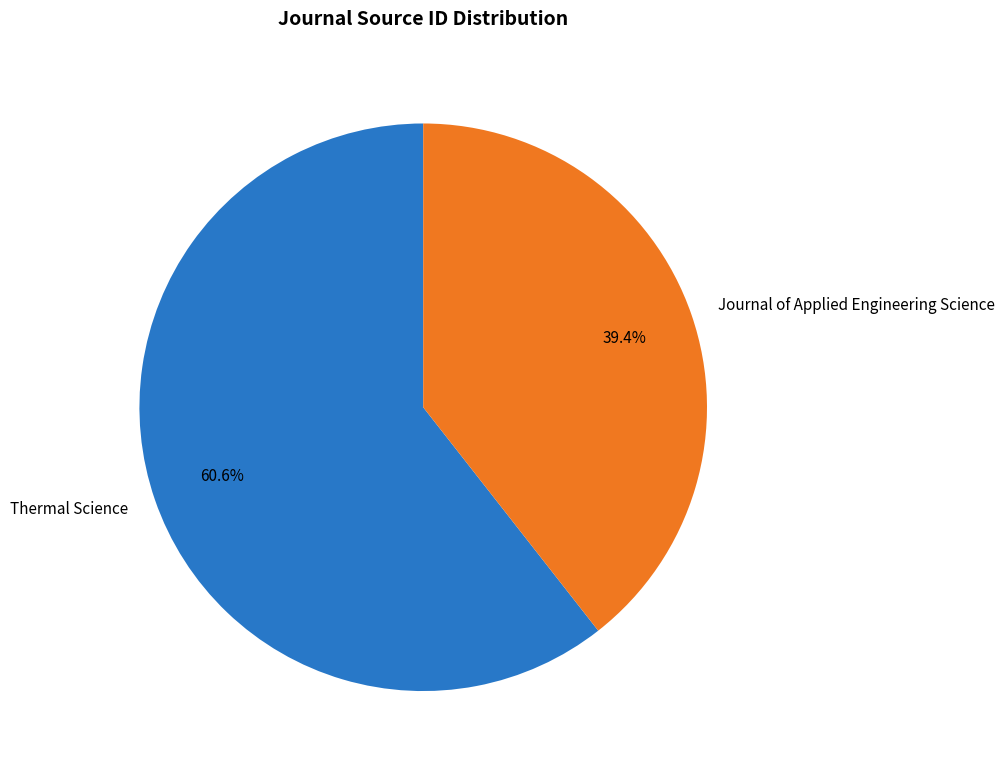

Is Journal of Applied Engineering Science the majority of the pie?

No